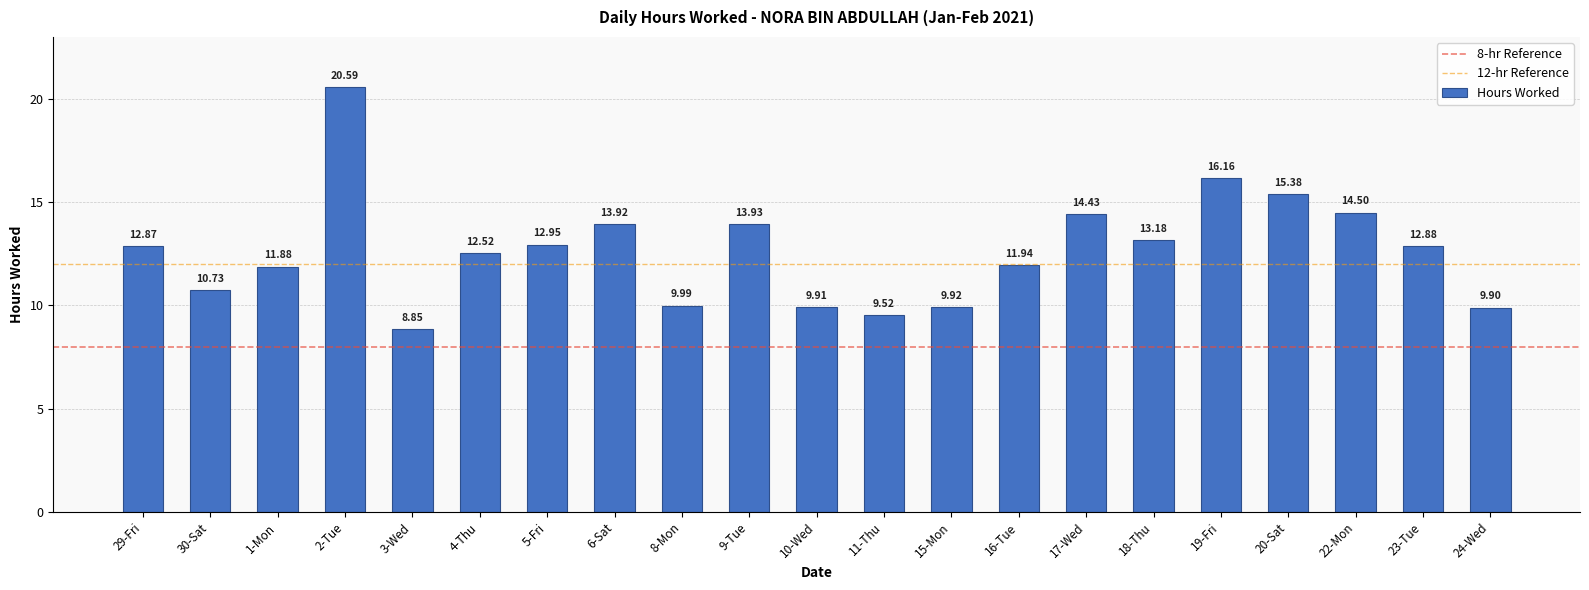

At which label is the value closest to 14?

9-Tue